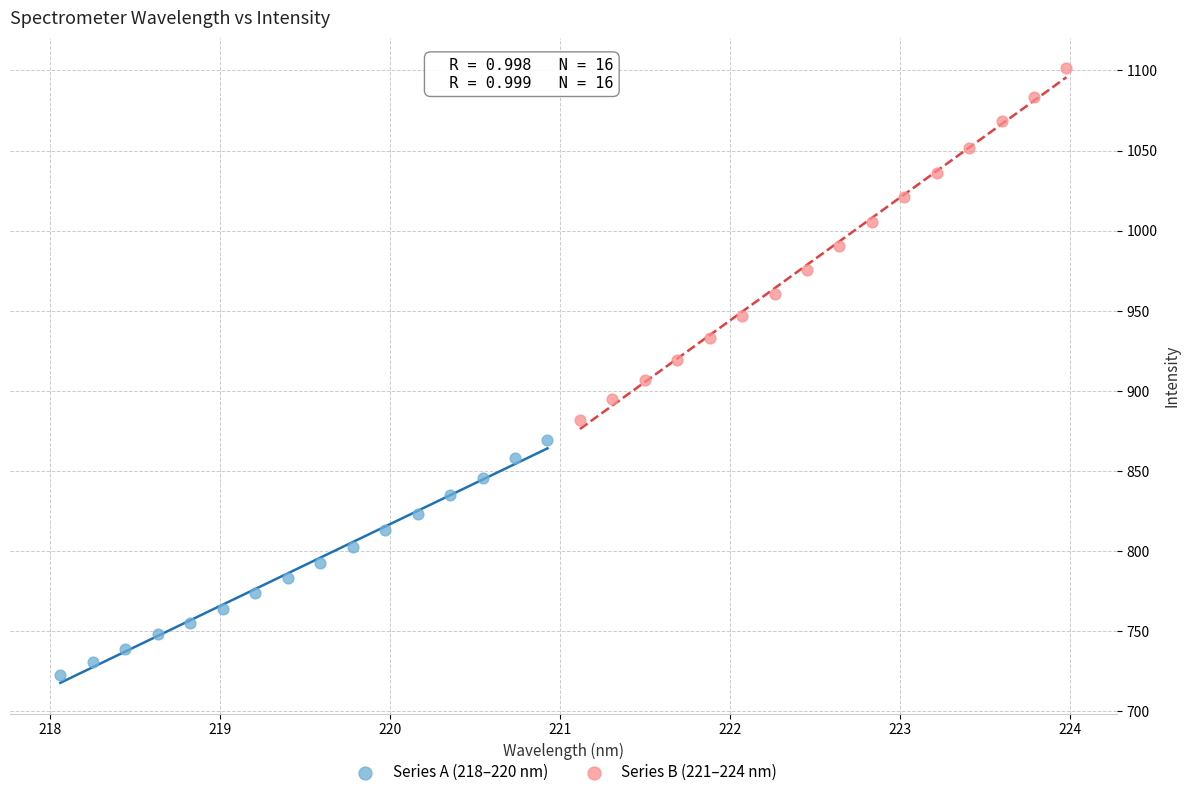

Which series has the widest spread of Y values?

Series B (221–224 nm)